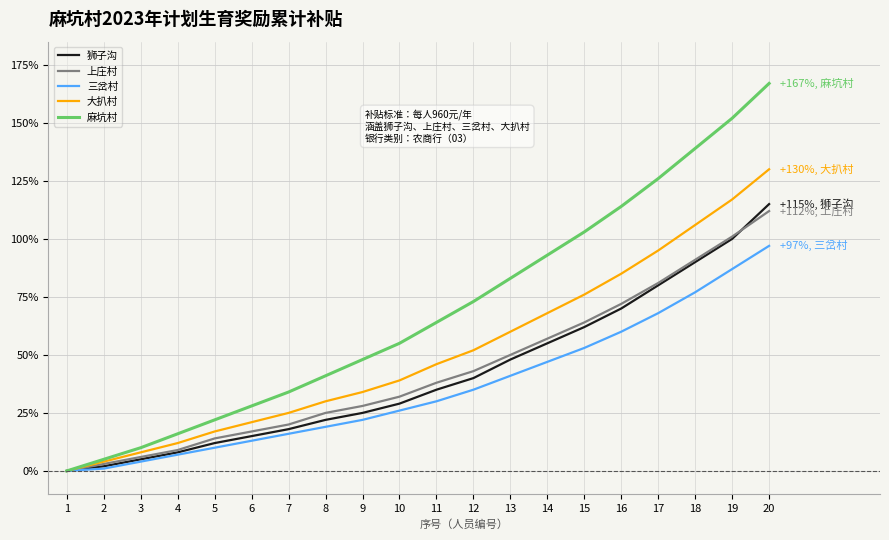

Is this an area chart (filled region under the line)?

No